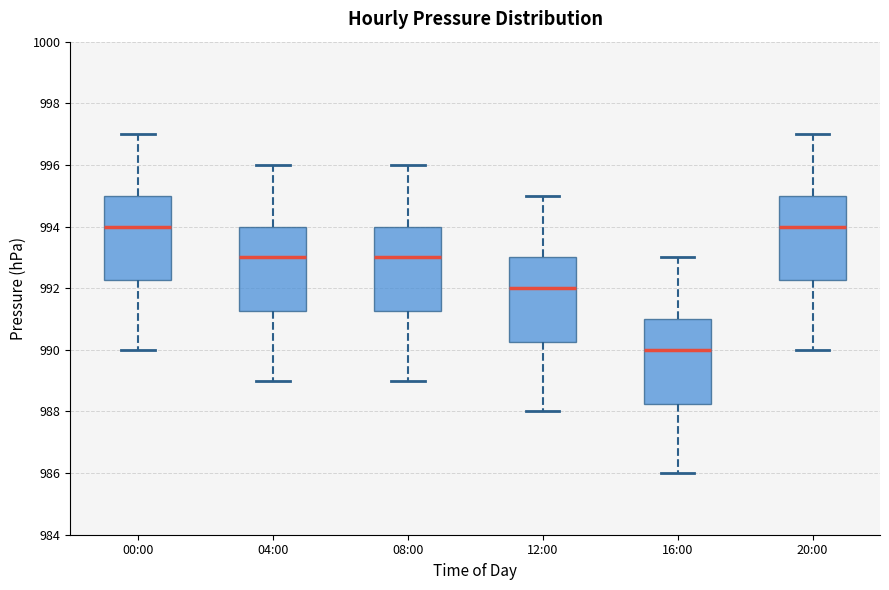

Reading left to right, read every box against the y-axis: the position of its median line, the range the box covers, and the ends of its whiskers. The values are not printed on the chart, so give them approximately, as read against the axis.

00:00: median 994.0, box 992.2 to 995.0, whiskers 990.0 to 997.0
04:00: median 993.0, box 991.2 to 994.0, whiskers 989.0 to 996.0
08:00: median 993.0, box 991.2 to 994.0, whiskers 989.0 to 996.0
12:00: median 992.0, box 990.2 to 993.0, whiskers 988.0 to 995.0
16:00: median 990.0, box 988.2 to 991.0, whiskers 986.0 to 993.0
20:00: median 994.0, box 992.2 to 995.0, whiskers 990.0 to 997.0